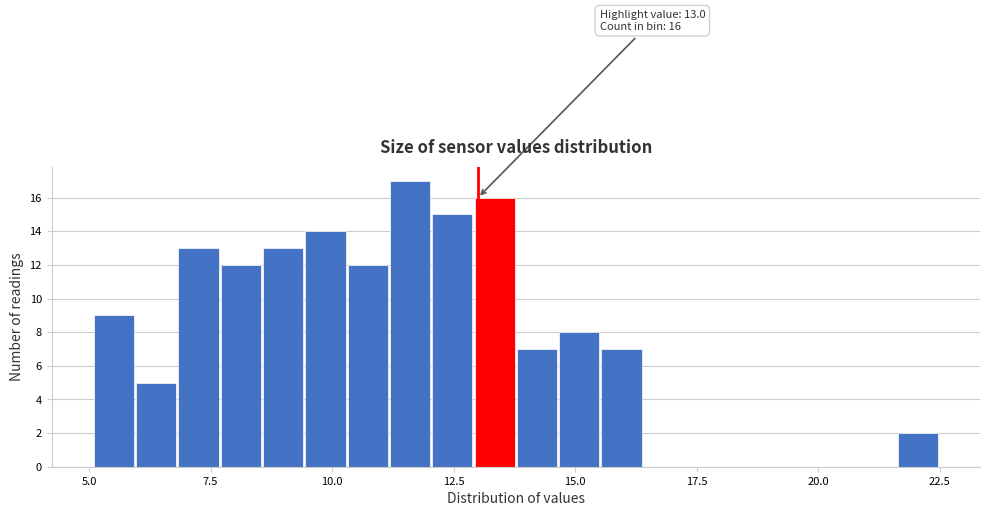

Around what value on the x-axis is the tallest bar? Give the approximate position of its centre, as read against the axis.

11.5